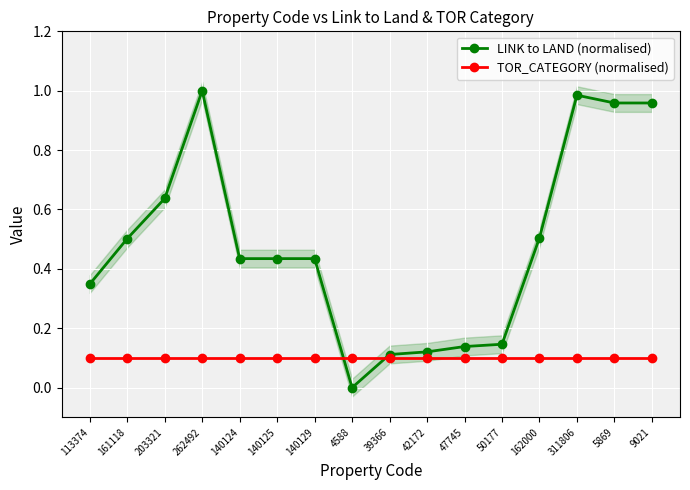

How many lines are shown in the chart?

2